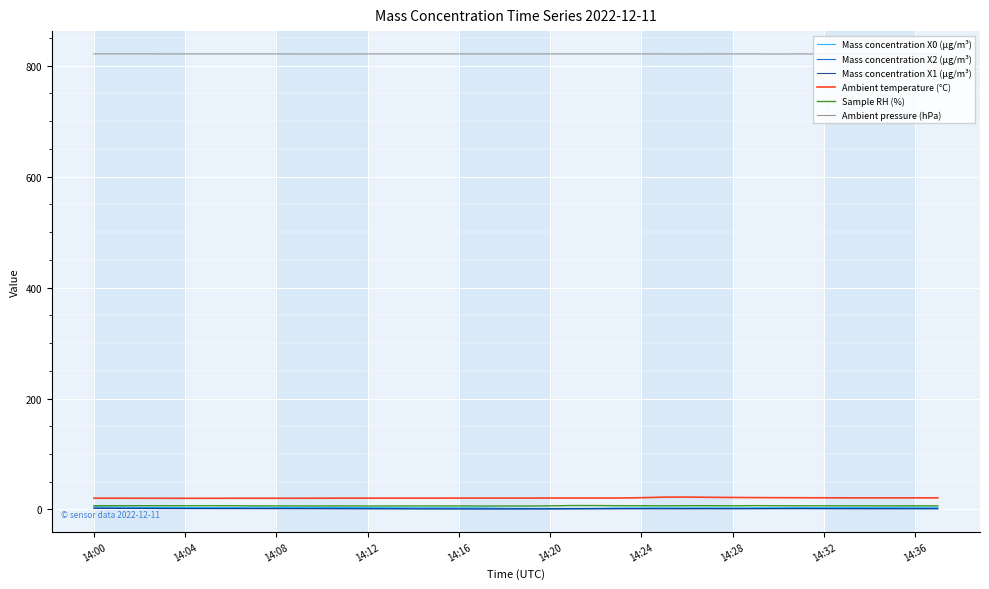

True or false: Mass concentration X1 (μg/m³) and Ambient pressure (hPa) intersect in this chart.

False